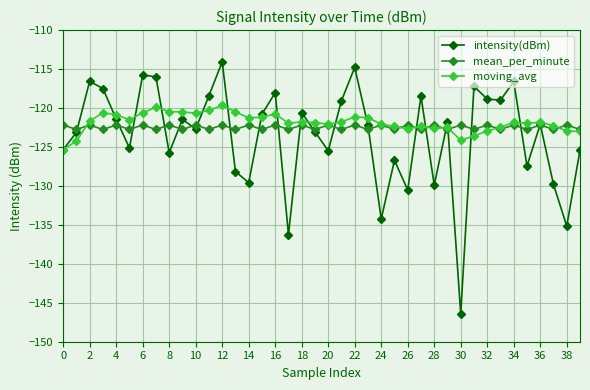

True or false: mean_per_minute has more than 1 points higher than both neighbors.

True